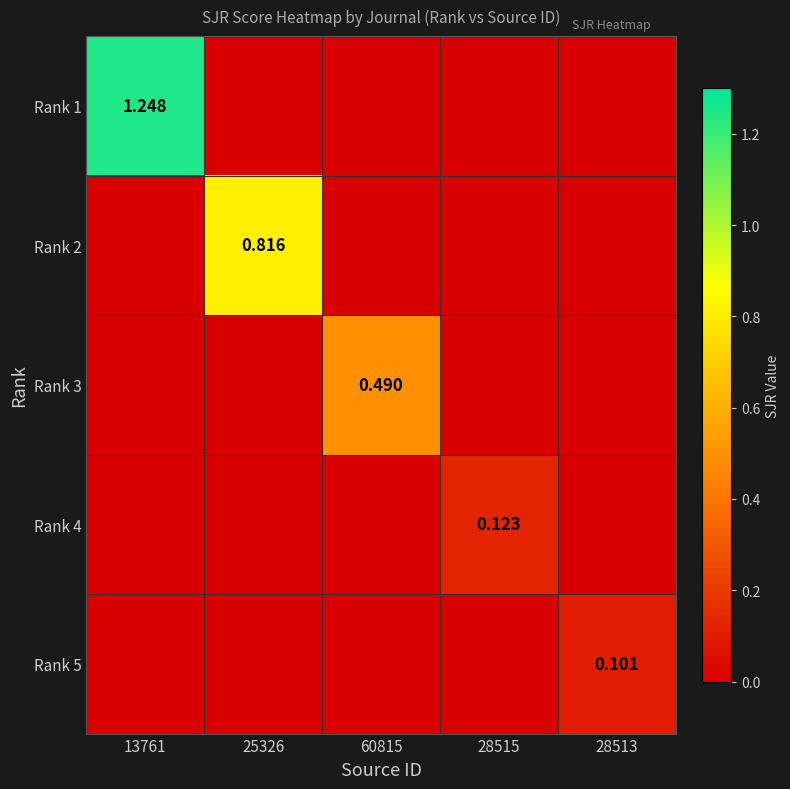

What is the difference between the maximum and minimum values in the Rank 3 series?

0.5